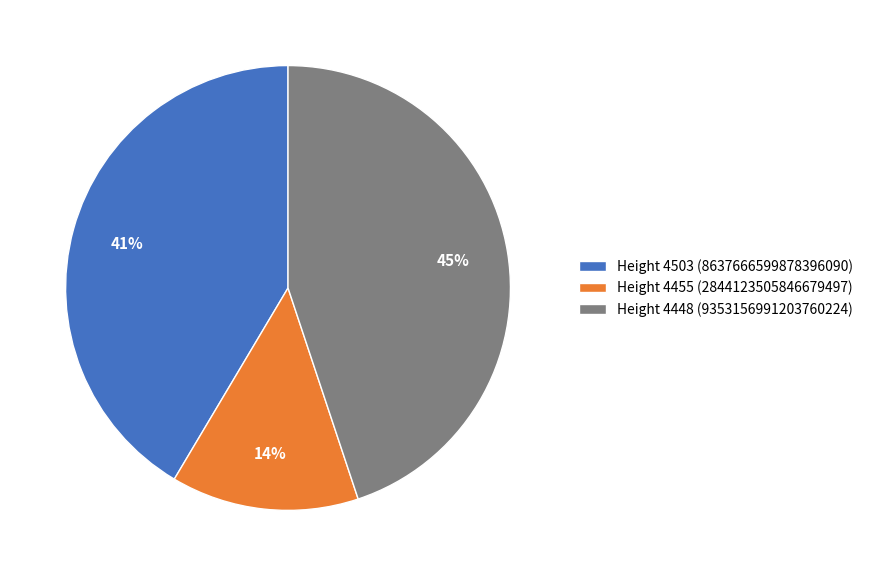

Rank the categories by value from lowest to highest.

Height 4455 (2844123505846679497), Height 4503 (8637666599878396090), Height 4448 (9353156991203760224)